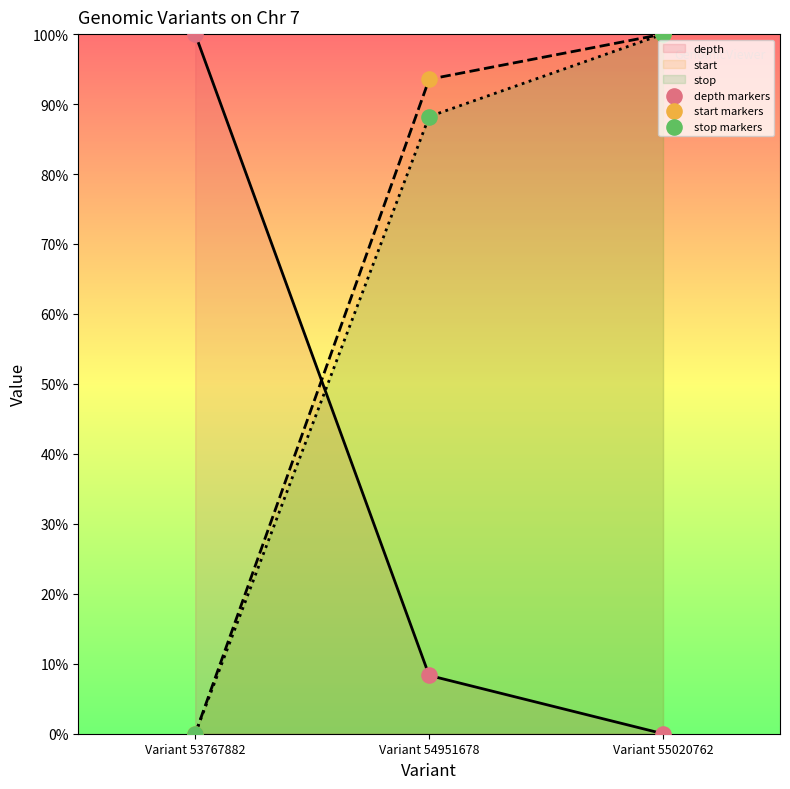

Which series has the largest Y range (max minus min)?

depth markers